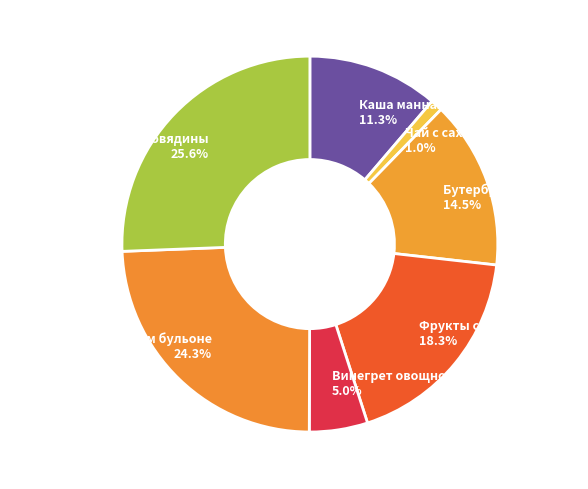

What percentage is NOT represented by Винегрет овощной?

95.0%